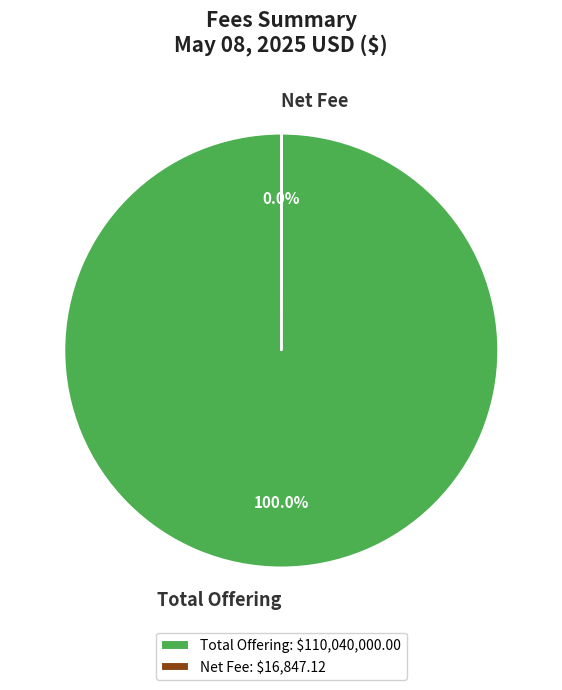

Is there a majority slice in this chart?

Yes